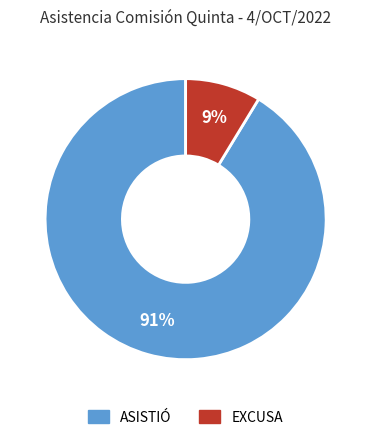

The ASISTIÓ slice represents 99% of the pie. True or false?

False